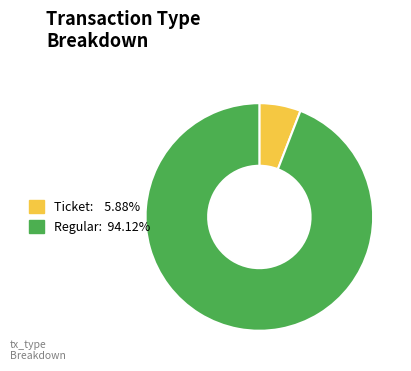

Which has a higher value, Ticket or Regular?

Regular